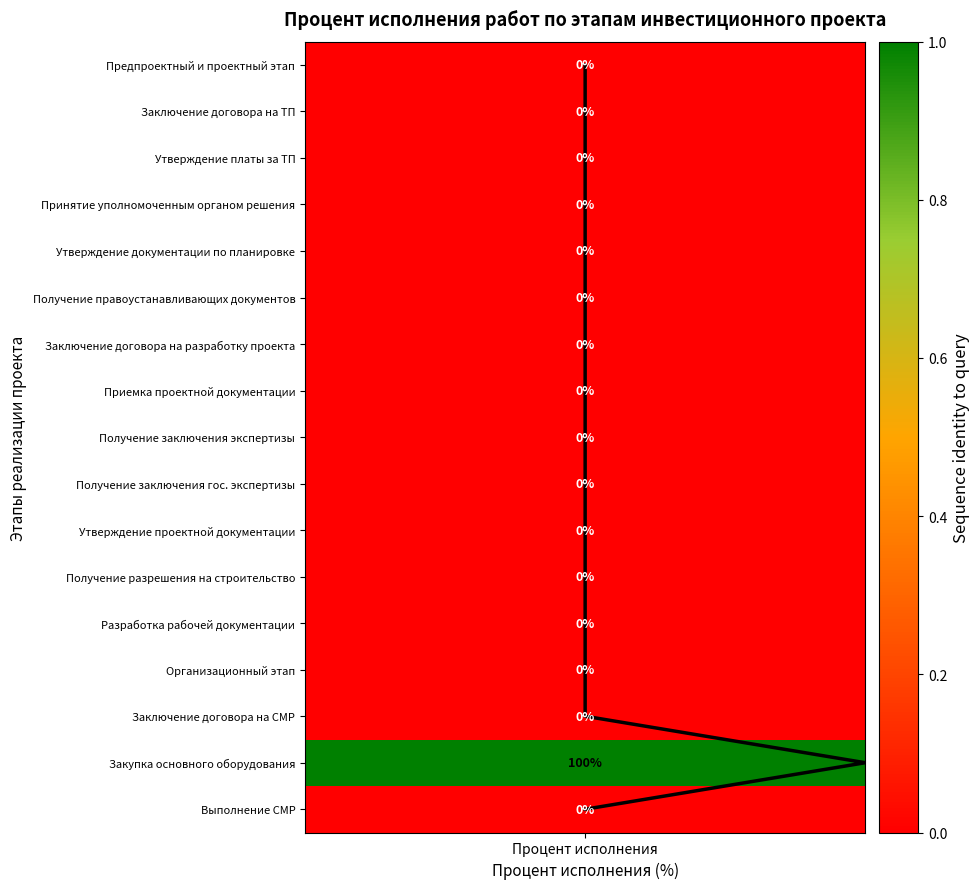

What value does the data have at Процент исполнения?

2